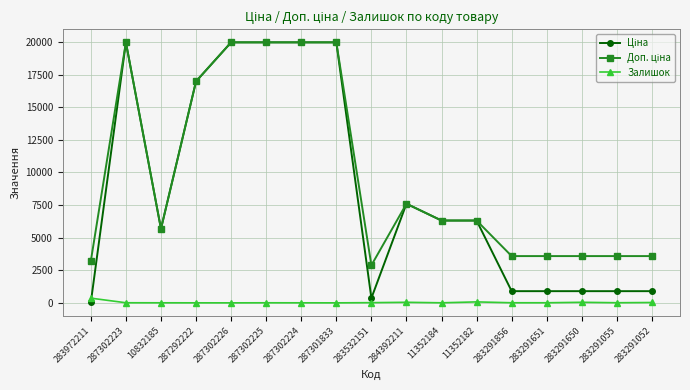

What is the maximum value shown in the chart?

19964.2